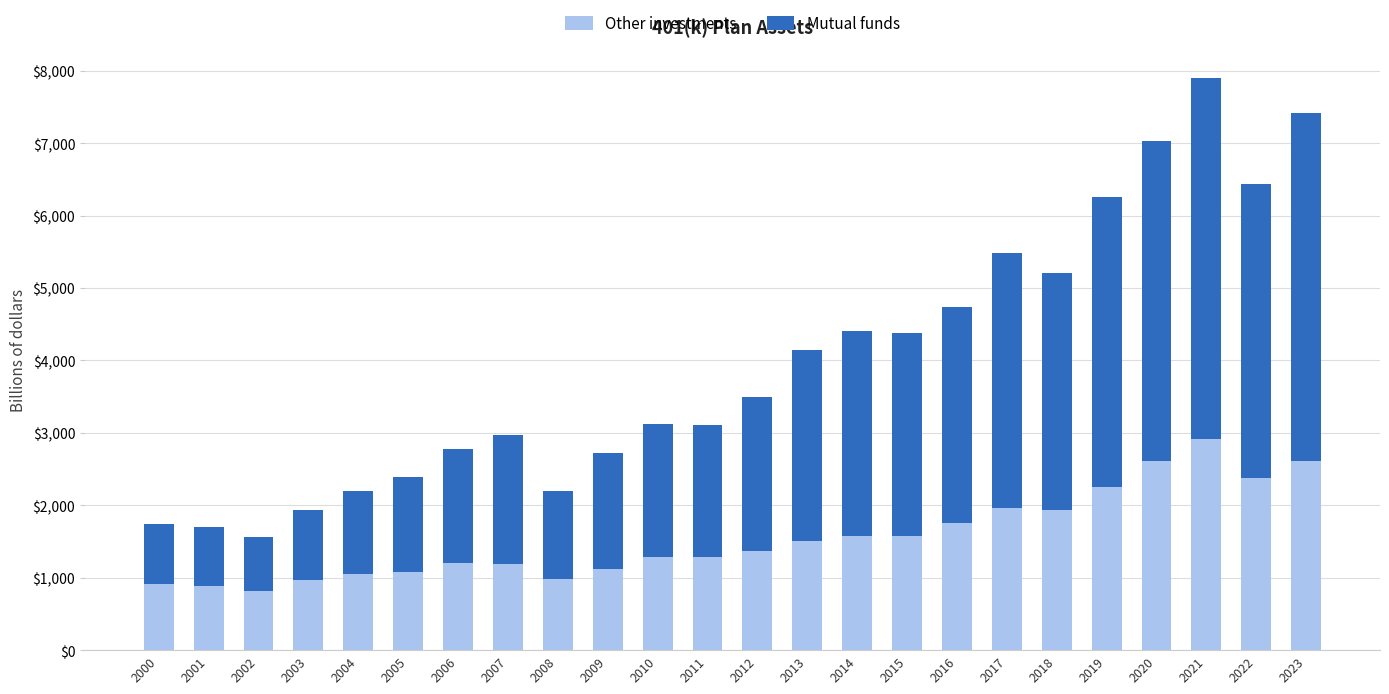

At which label does Other investments reach its peak?

2021